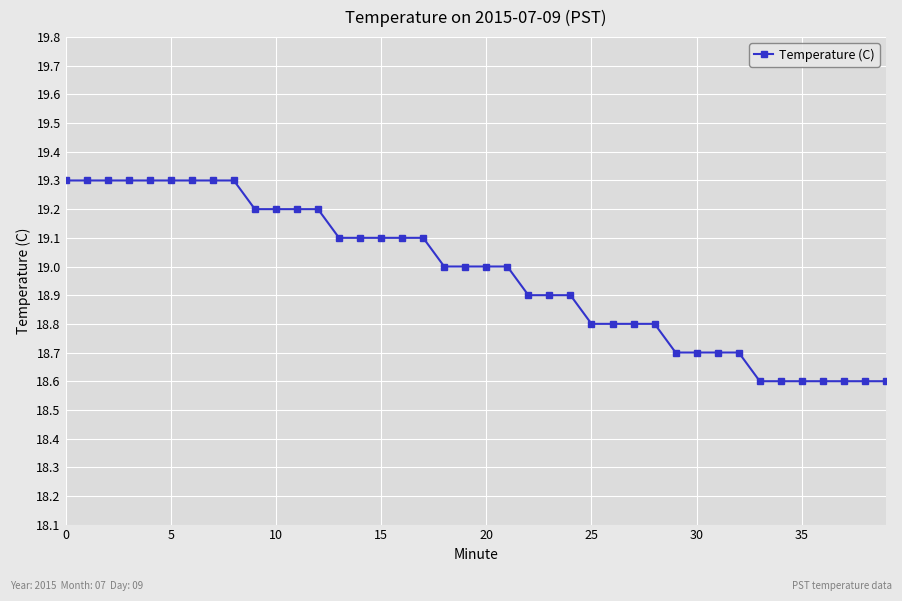

What is the difference between the maximum and minimum values?

0.7